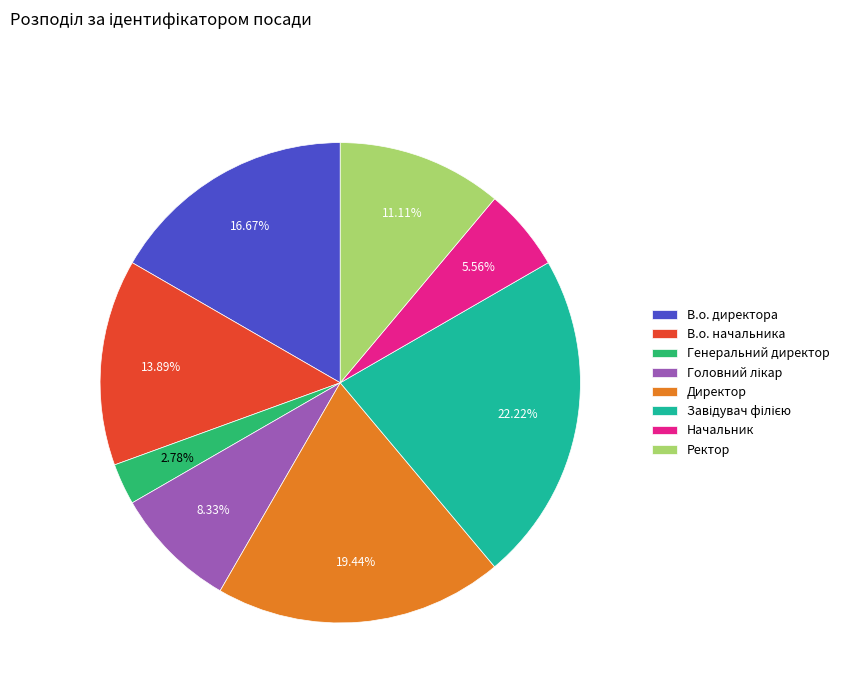

Approximately how many times larger is the value at Начальник compared to Генеральний директор?

2.0